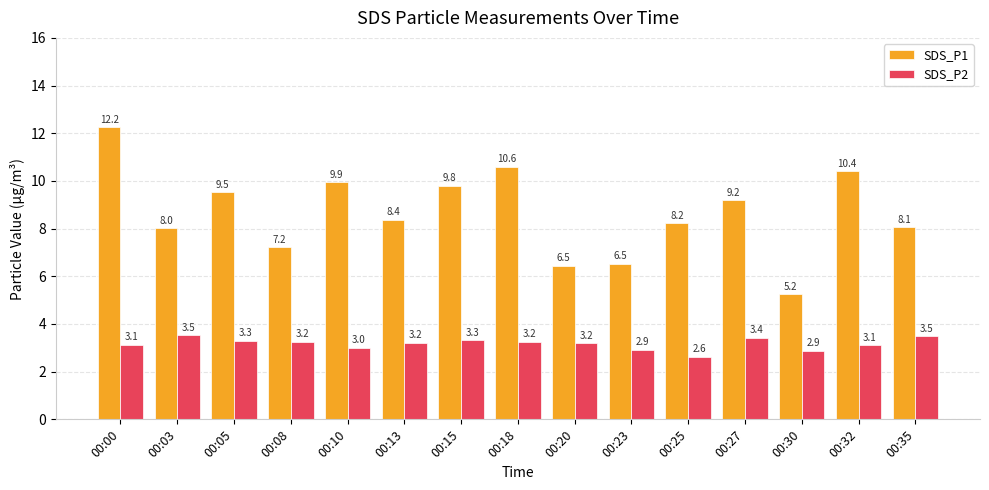

Is it true that SDS_P2 equals 3.5 at 00:35?

True